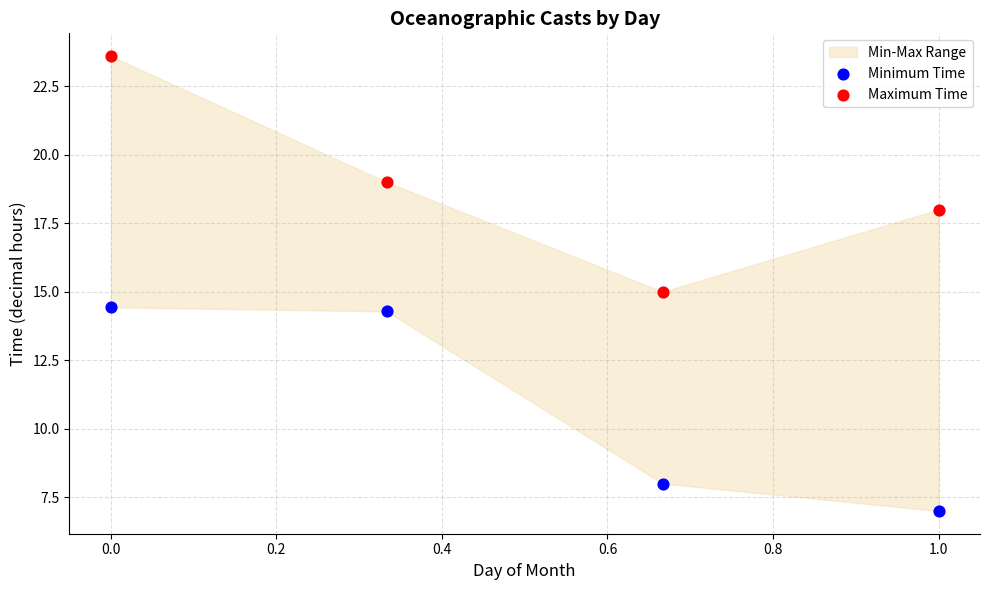

In the Minimum Time series, what Y value is closest to 10?

8.0